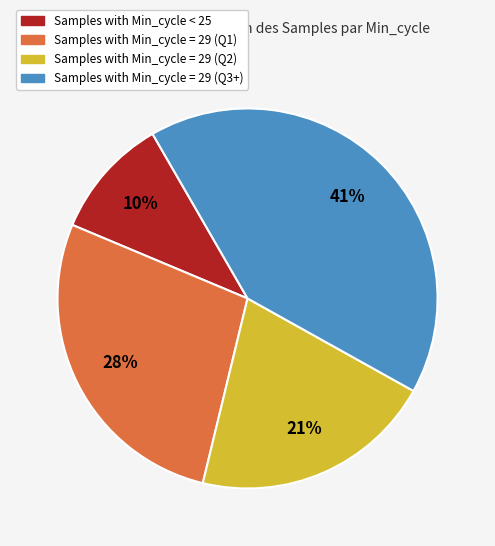

Is there a majority slice in this chart?

No